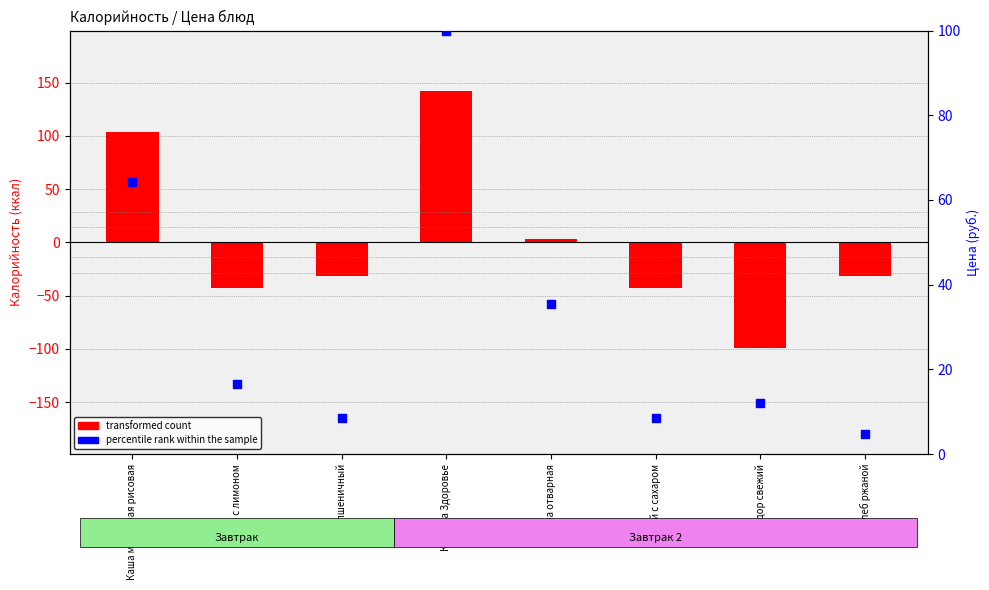

Which series has the largest total across all categories?

percentile rank within the sample